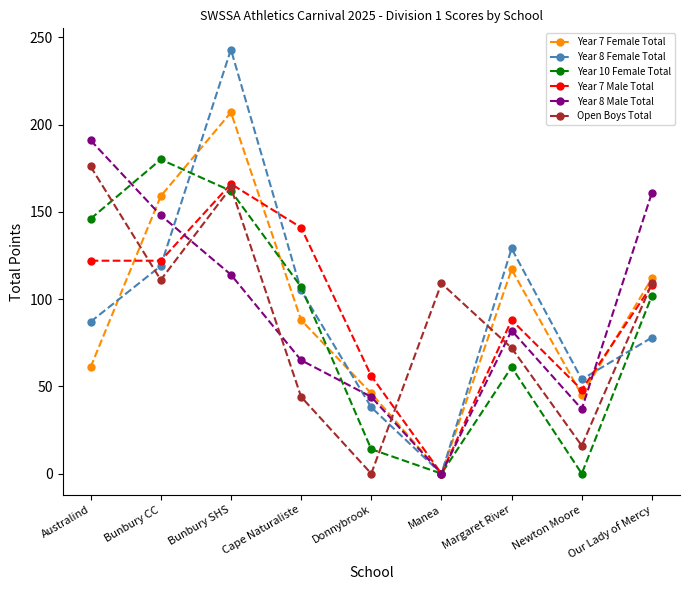

Which series has the largest range (max minus min)?

Year 8 Female Total